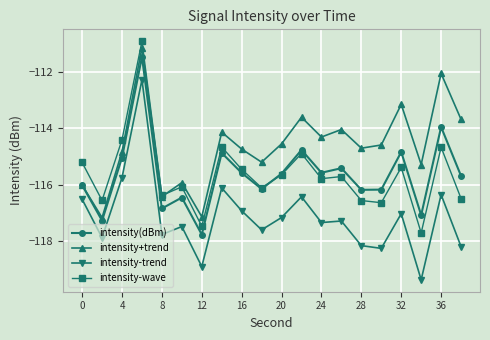

Which series has the largest total across all categories?

intensity+trend